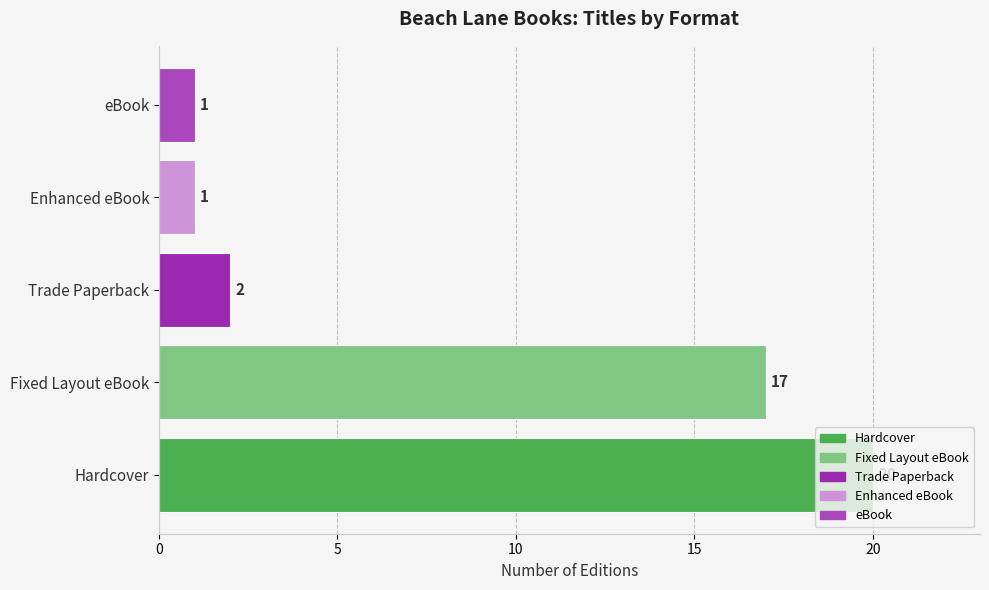

At which label is the value closest to 10?

Fixed Layout eBook